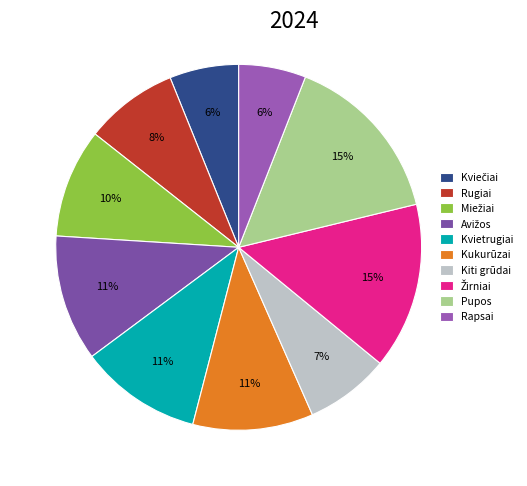

To the nearest percent, what percentage of the pie is Kviečiai?

6%